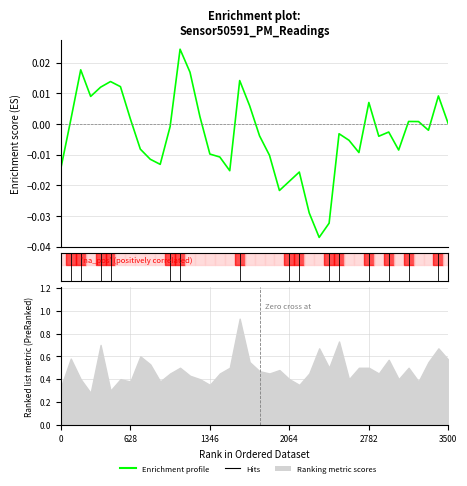

Which label corresponds to the smallest value in the chart?

26